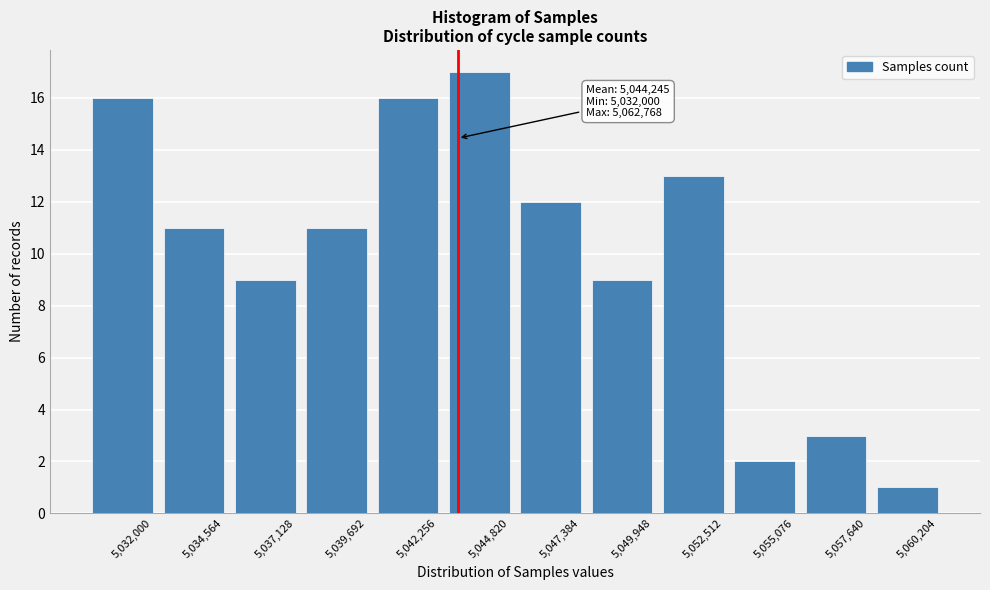

Reading left to right, transcribe all the data shown in this chart.

16	11	9	11	16	17	12	9	13	2	3	1